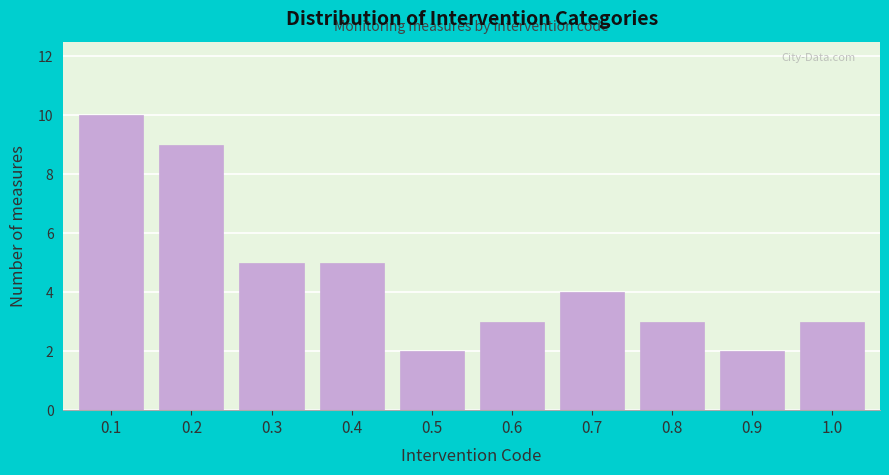

Reading left to right, list all the values displayed in this chart.

10	9	5	5	2	3	4	3	2	3